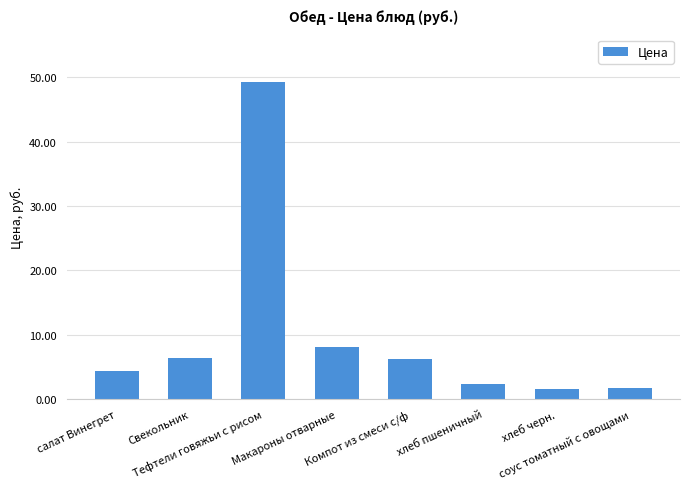

What is the value of the 6th bar from the left?

2.4